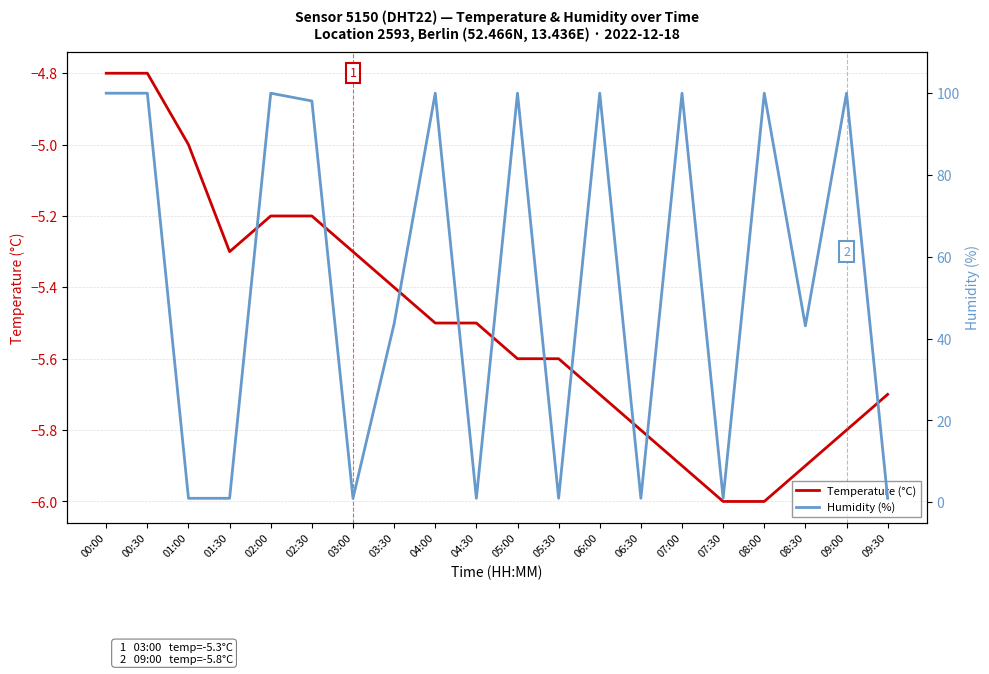

True or false: Temperature (°C) and Humidity (%) intersect in this chart.

False